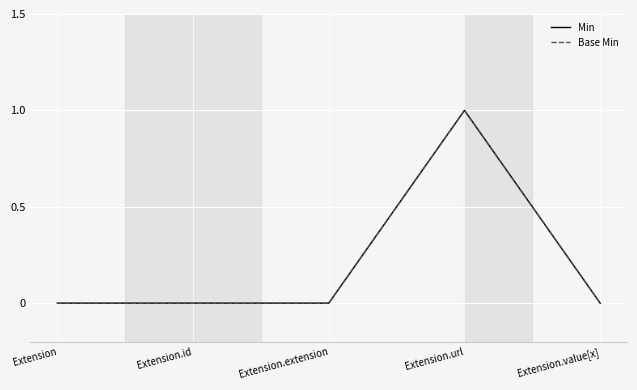

The value of Min at Extension.extension is -1. True or false?

False